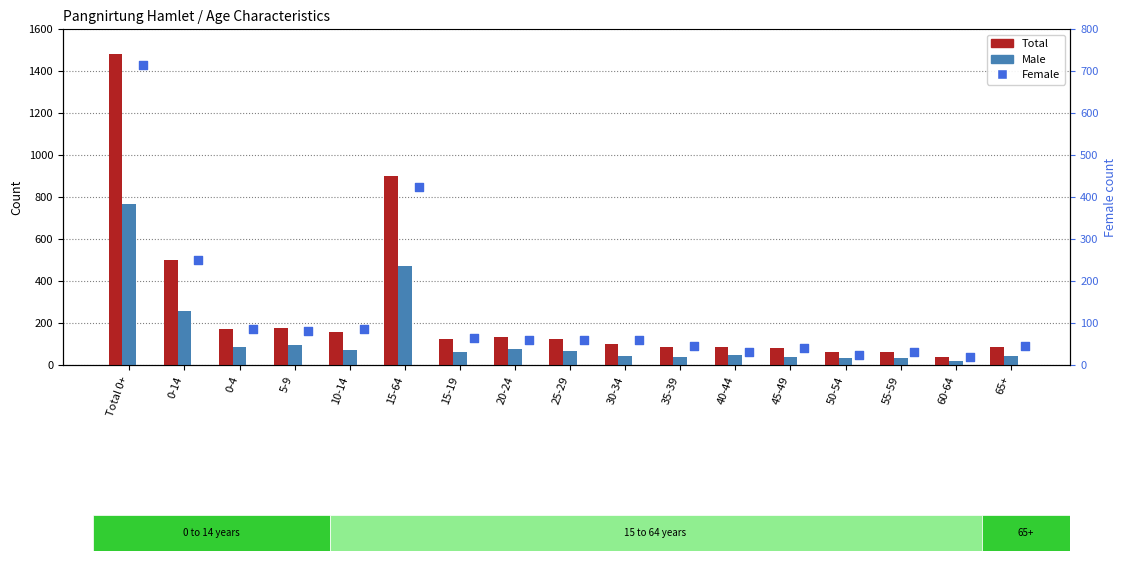

What is the total value across all series at 35-39?

170